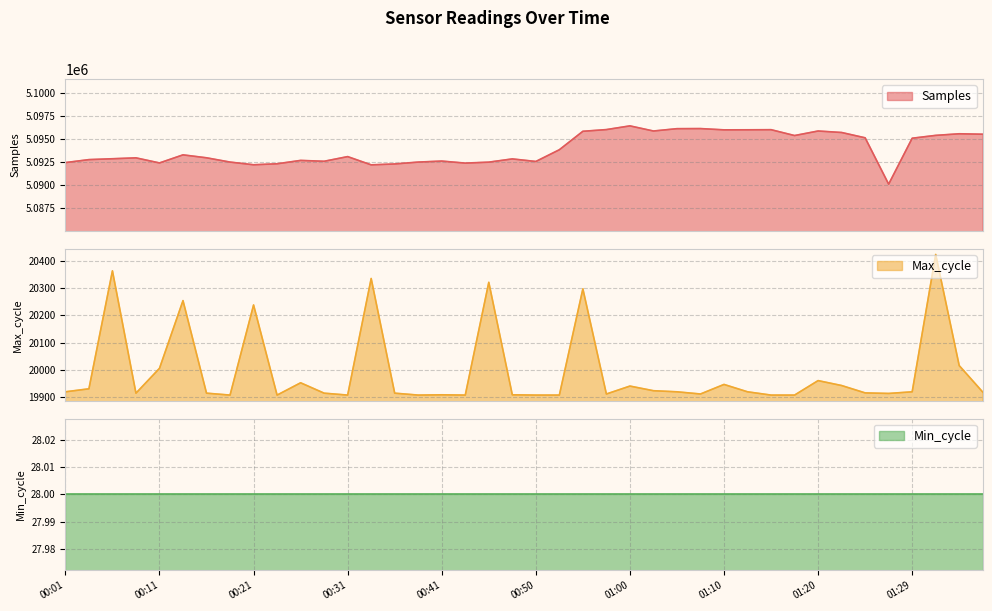

True or false: Samples and Max_cycle intersect in this chart.

False